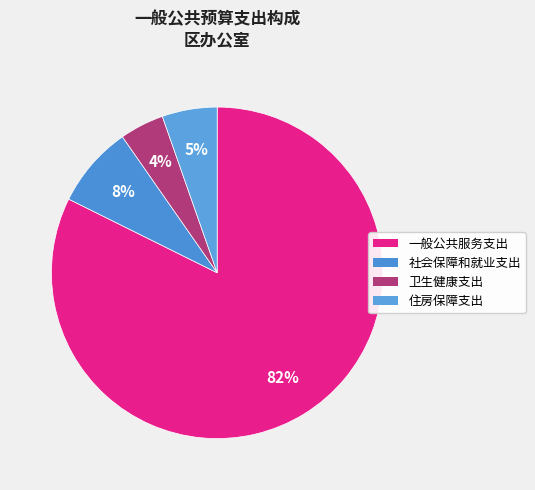

To the nearest percent, what is the average slice percentage?

25%